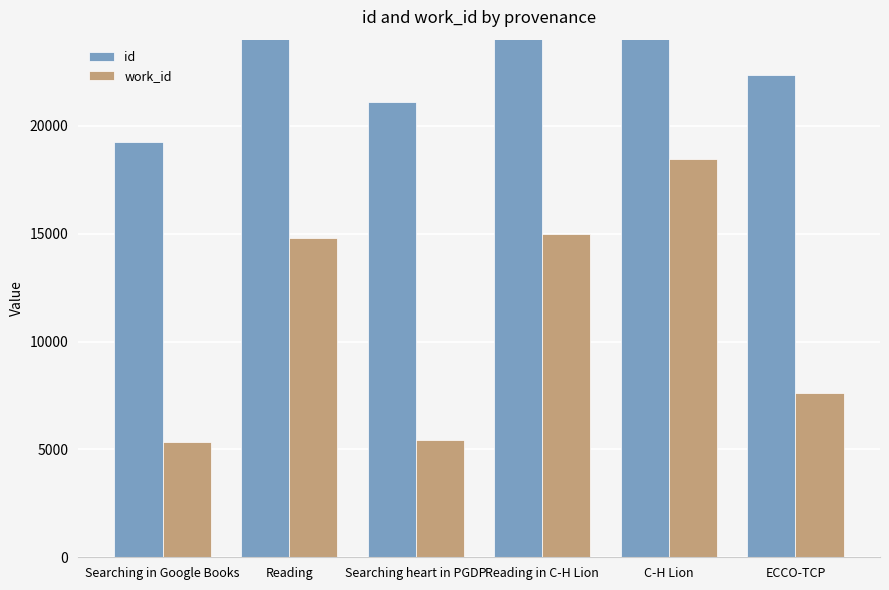

What is the lowest value of the work_id series?

5345